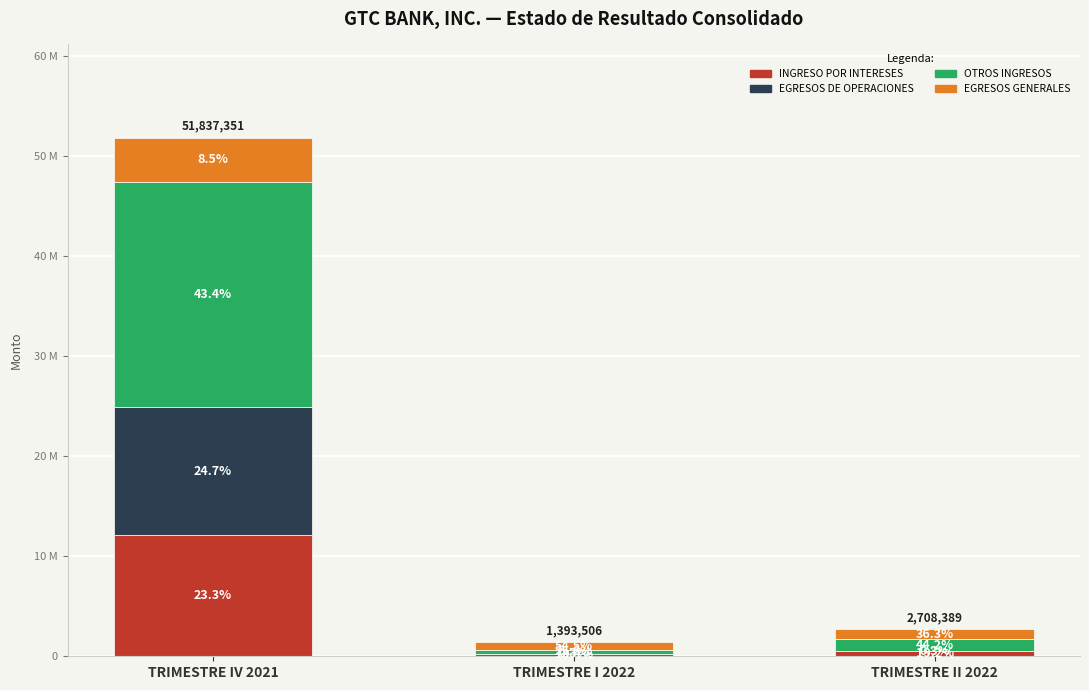

Are the bars horizontal?

No